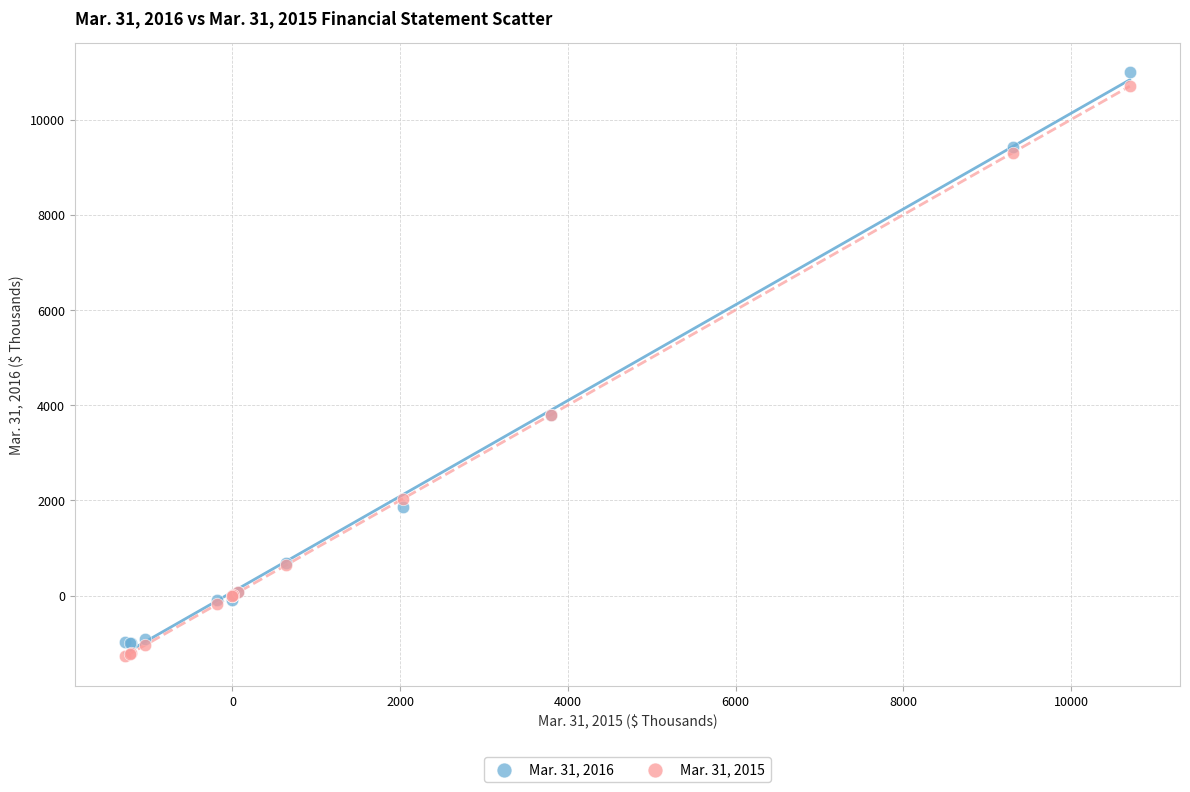

What is the X range (max minus min) for the scatter plot?

11979.0